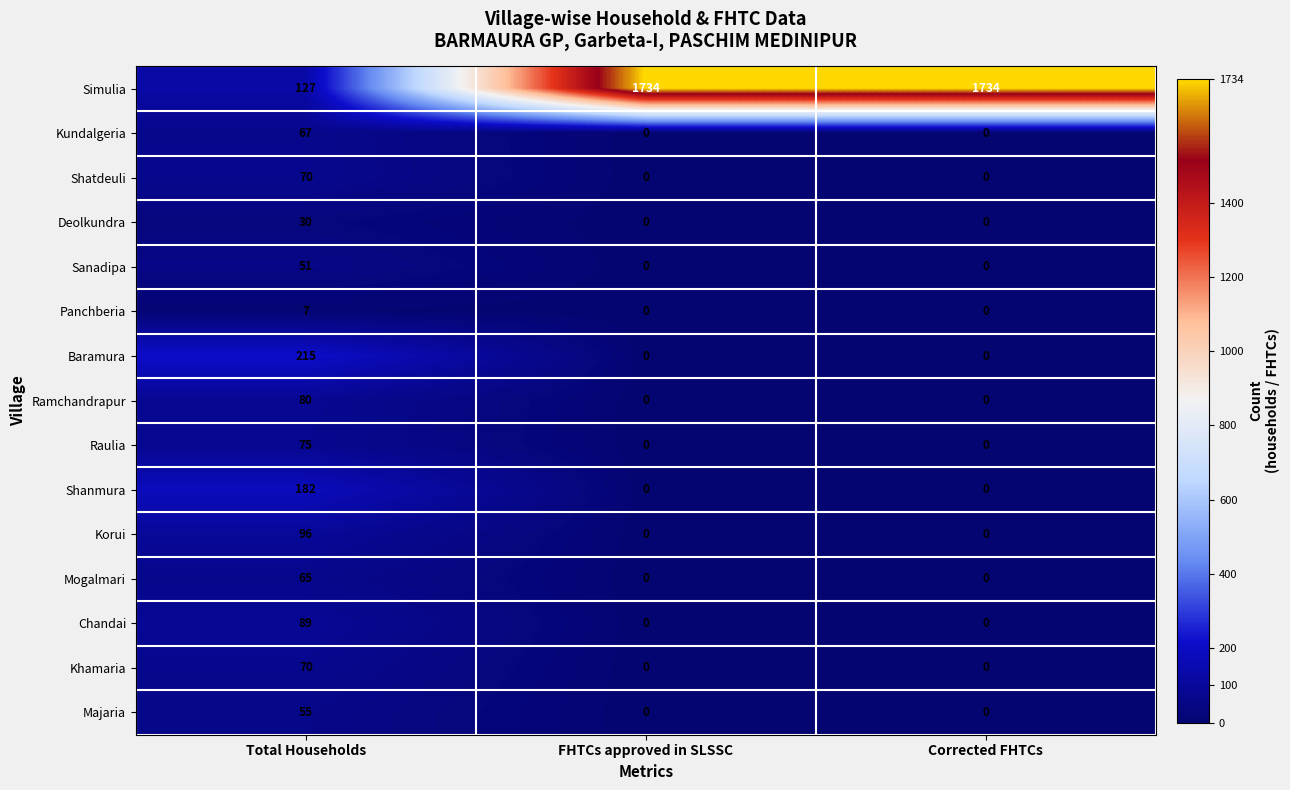

Between Total Households and Corrected FHTCs, which series saw the biggest shift?

Simulia